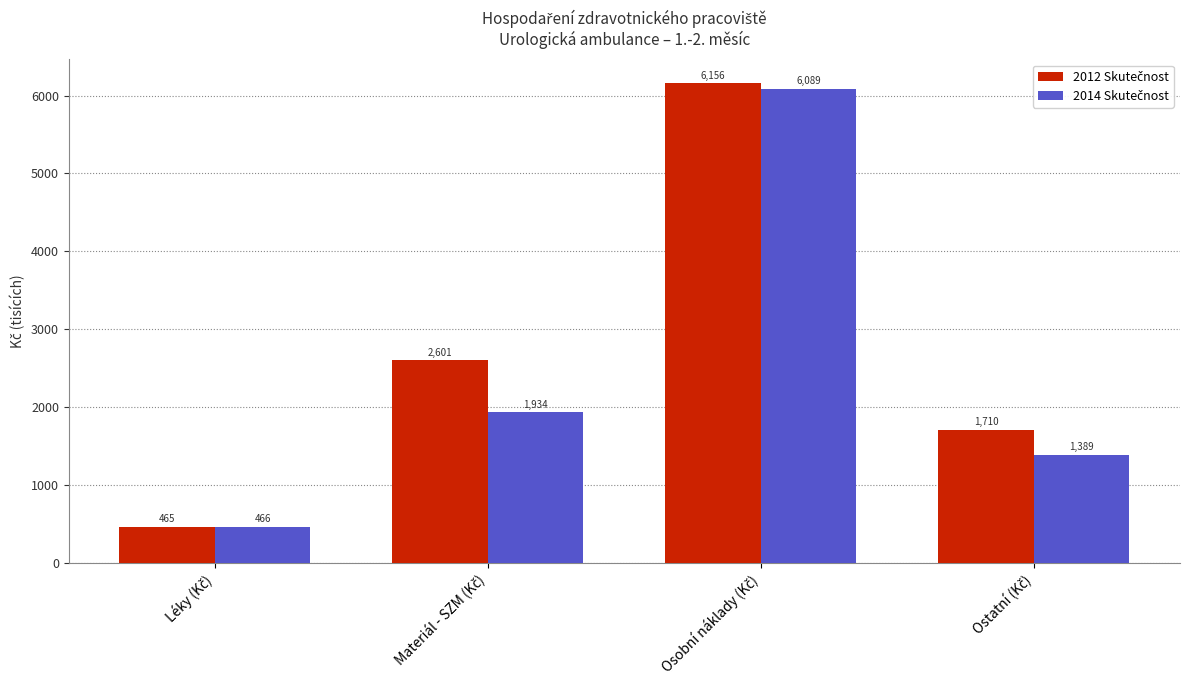

What is the greatest value displayed?

6156.4